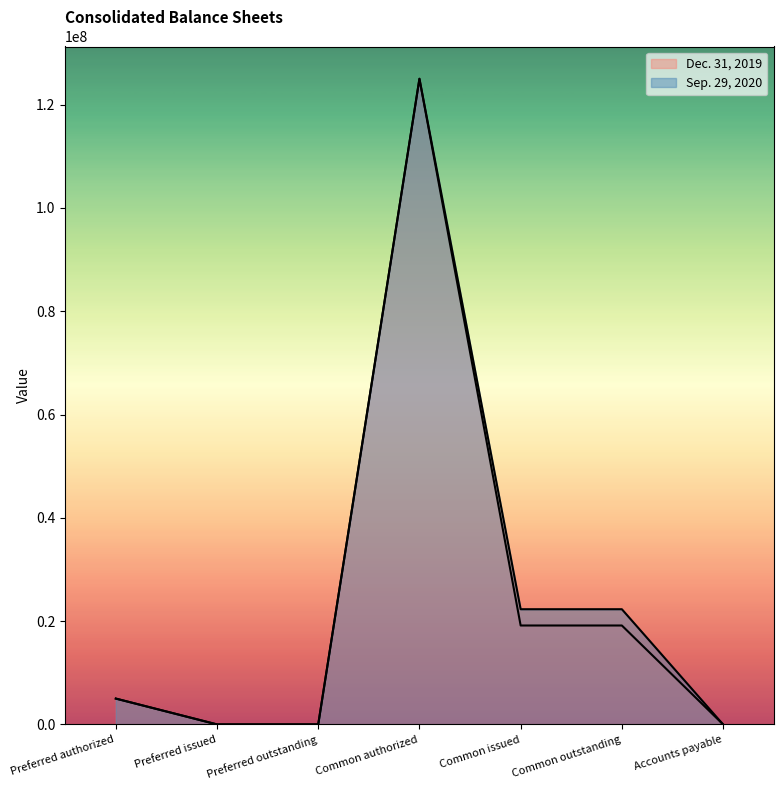

What is the label of the 1st point from the left?

Preferred authorized